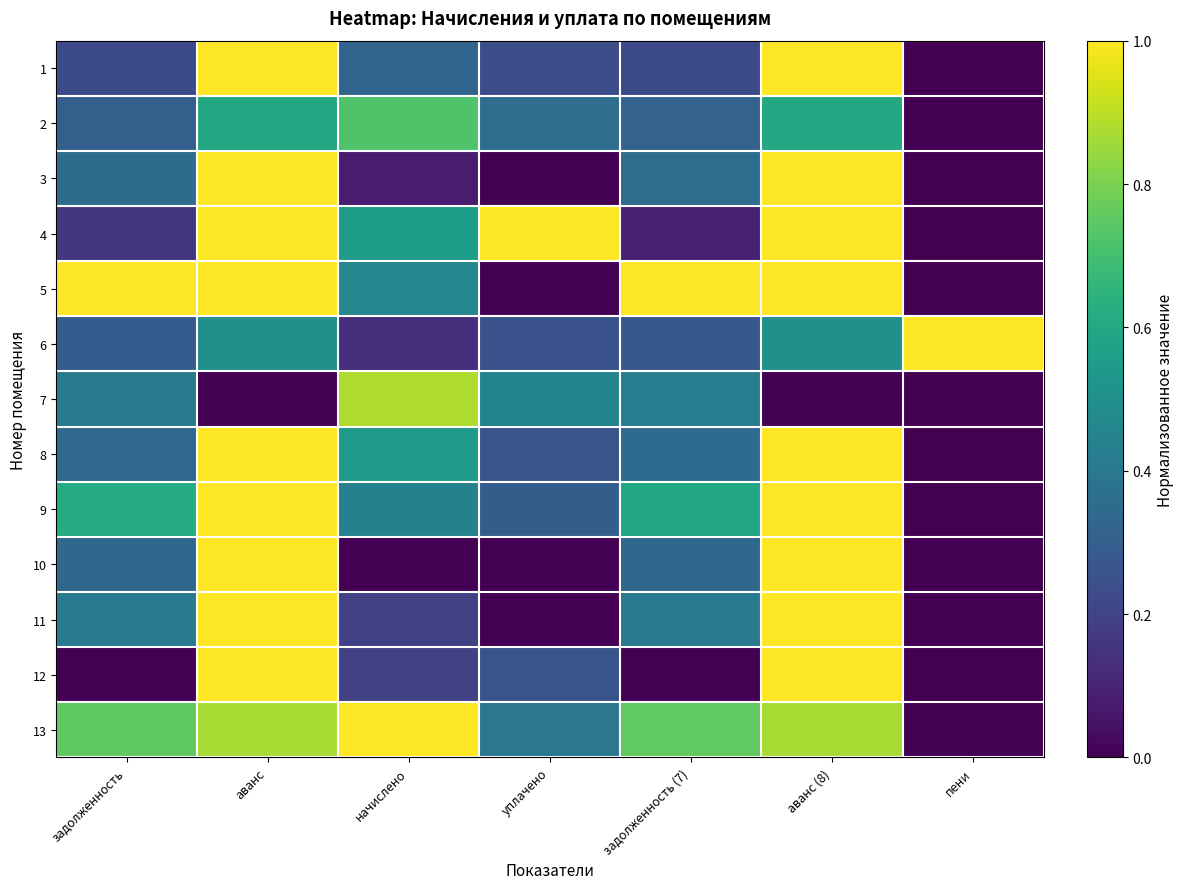

How many data points does each series have?

7